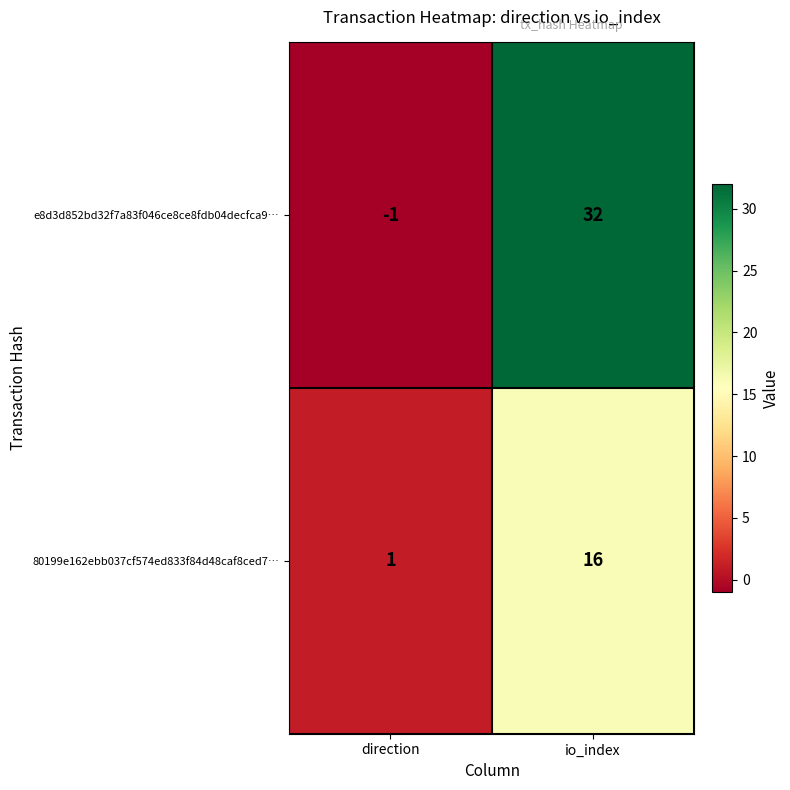

Count the number of categories in the chart.

2